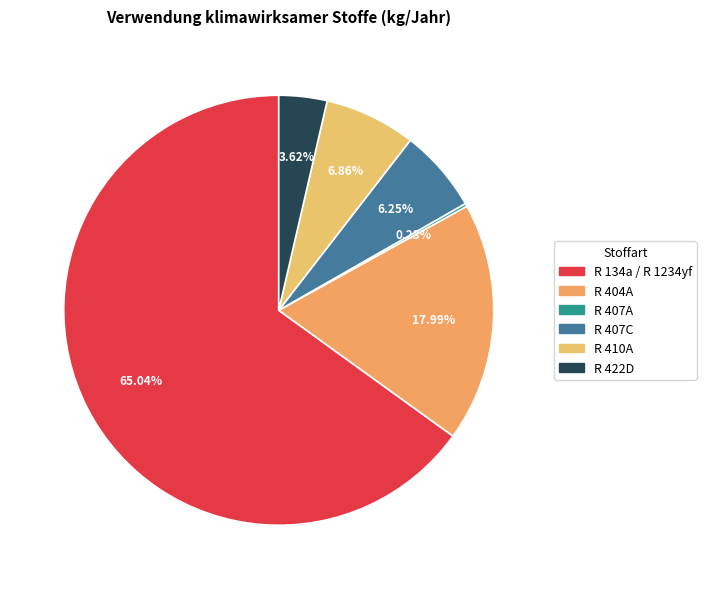

Which category has the biggest portion of the pie?

R 134a / R 1234yf